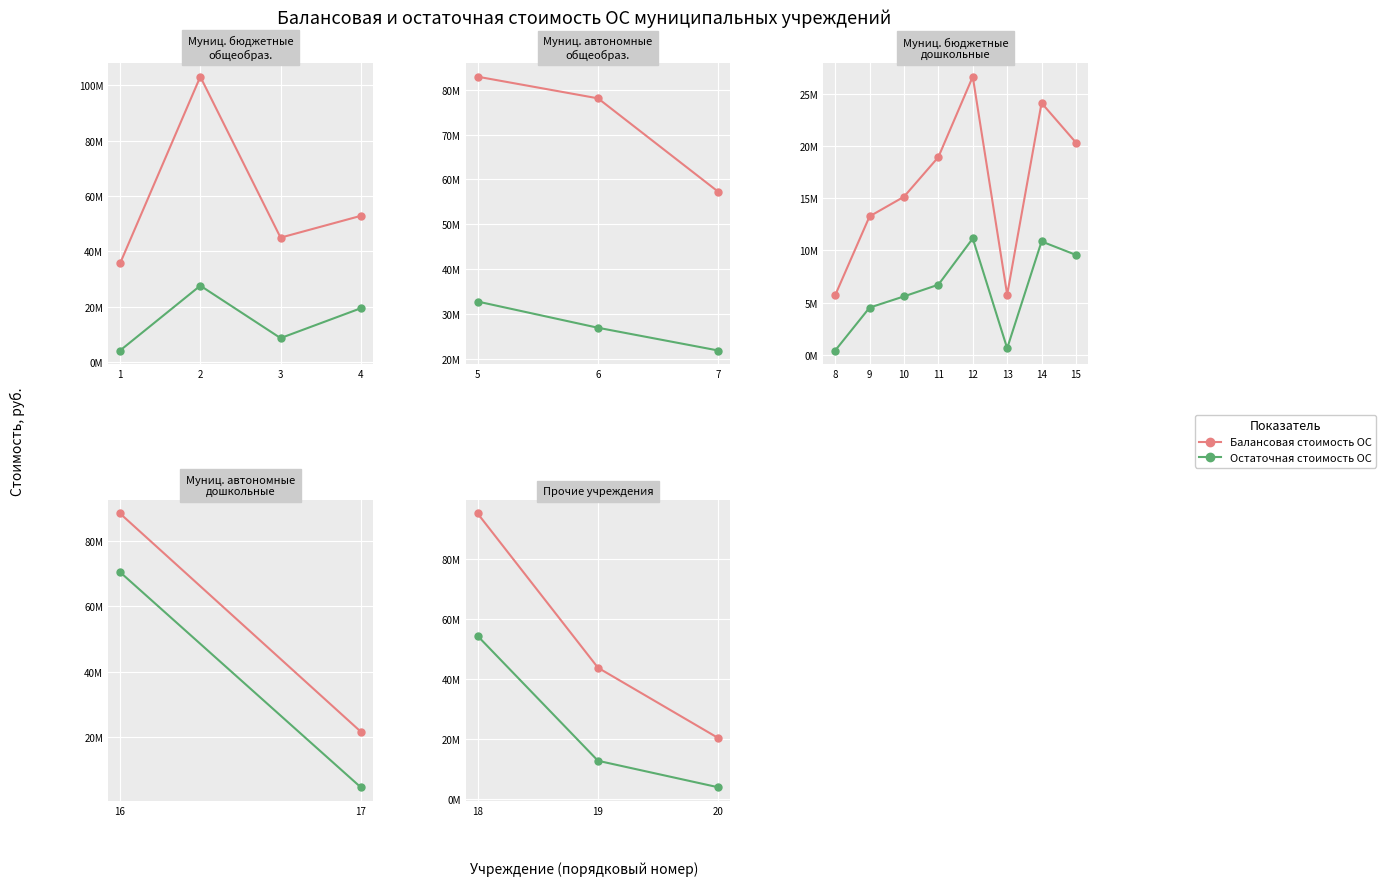

Rank the series by their maximum value, from lowest to highest.

Остаточная стоимость ОС, Балансовая стоимость ОС